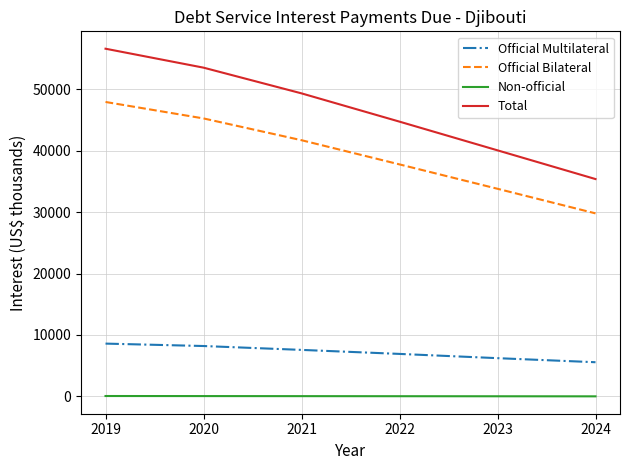

Which series changed the most between 2020 and 2023?

Total